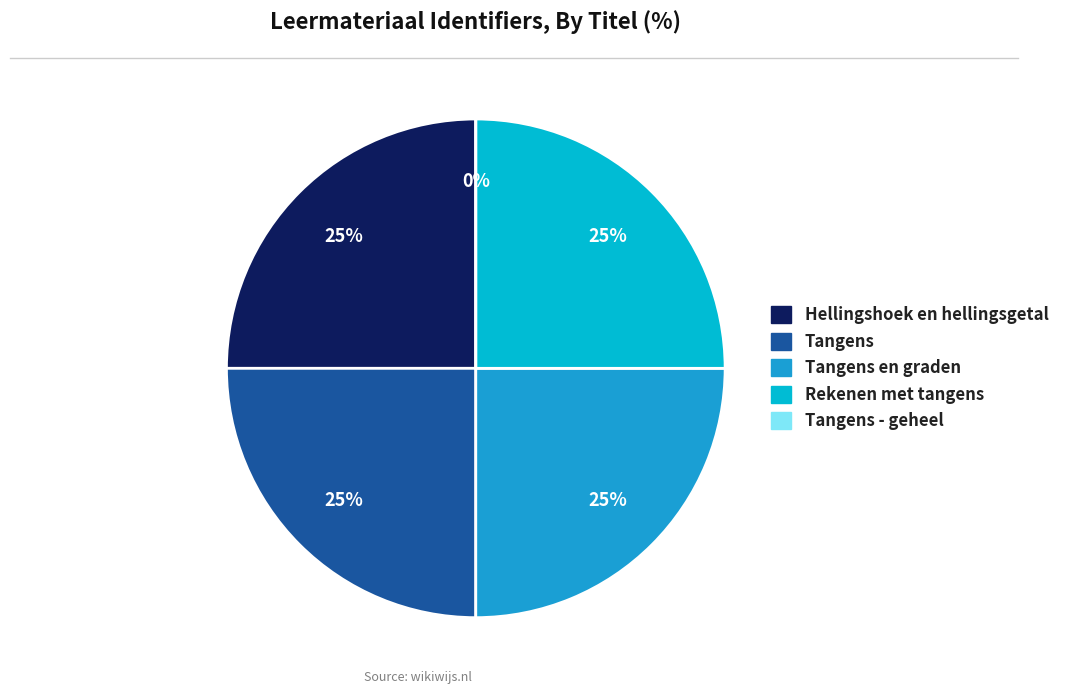

Which category has the smallest portion of the pie?

Tangens - geheel